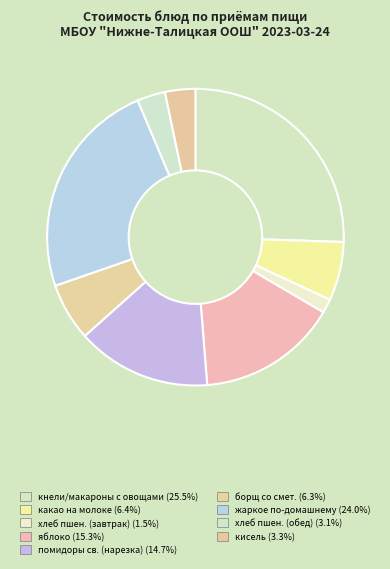

Is it true that кнели/макароны с овощами is 31% of the pie?

False